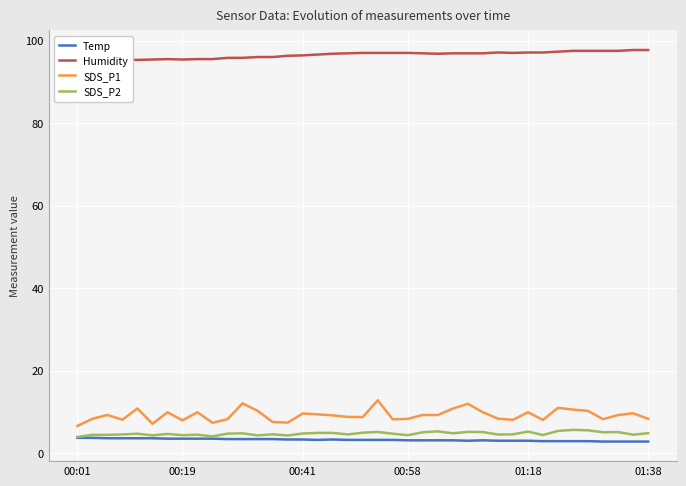

True or false: Temp and SDS_P1 cross at least once.

False